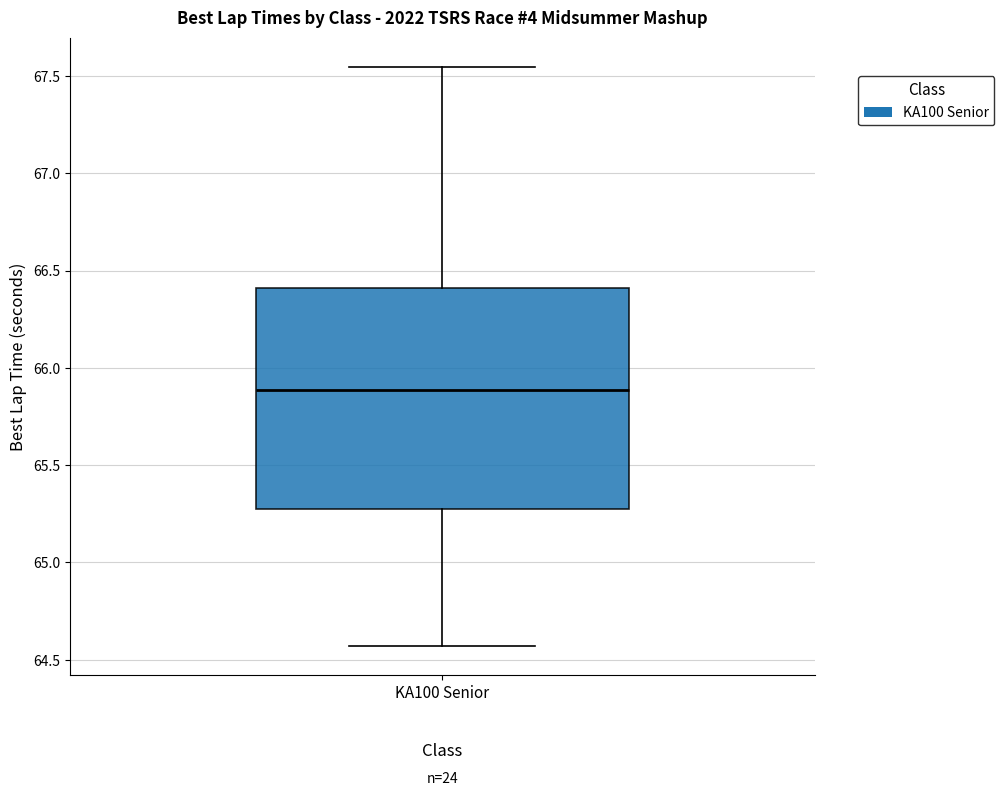

Read this box plot against the y-axis: the position of the median line, the range covered by the box, and the ends of both whiskers. The values are not printed on the chart, so give them approximately, as read against the axis.

median 65.90, box 65.25 to 66.40, whiskers 64.55 to 67.55